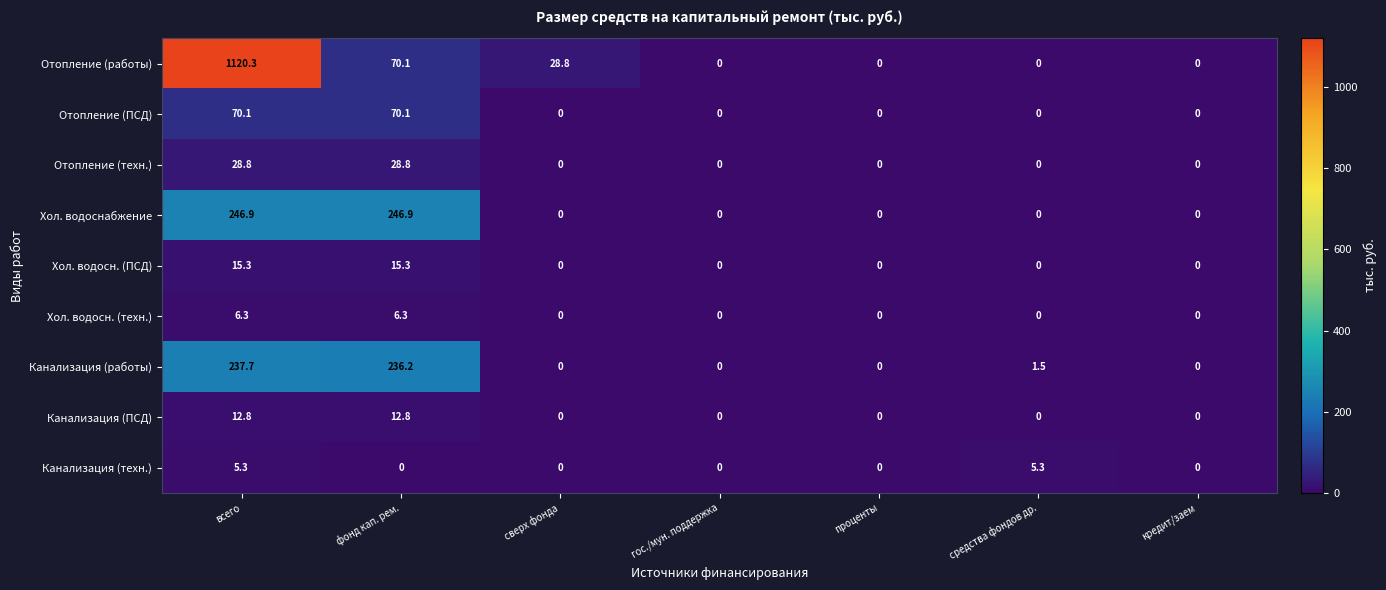

Which series changed the most between сверх фонда and гос./мун. поддержка?

Отопление (работы)